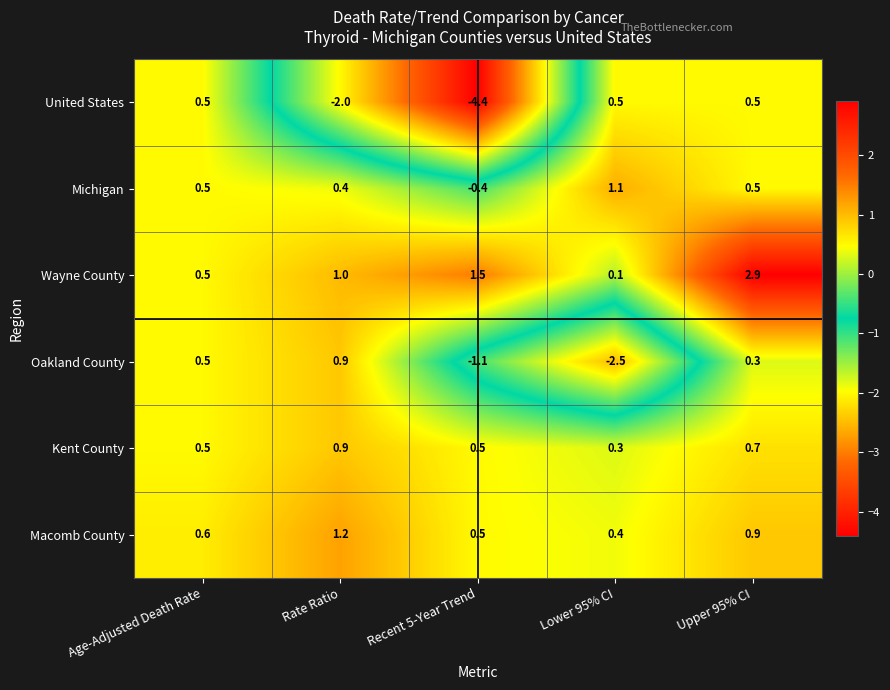

How many categories are shown in the chart?

5